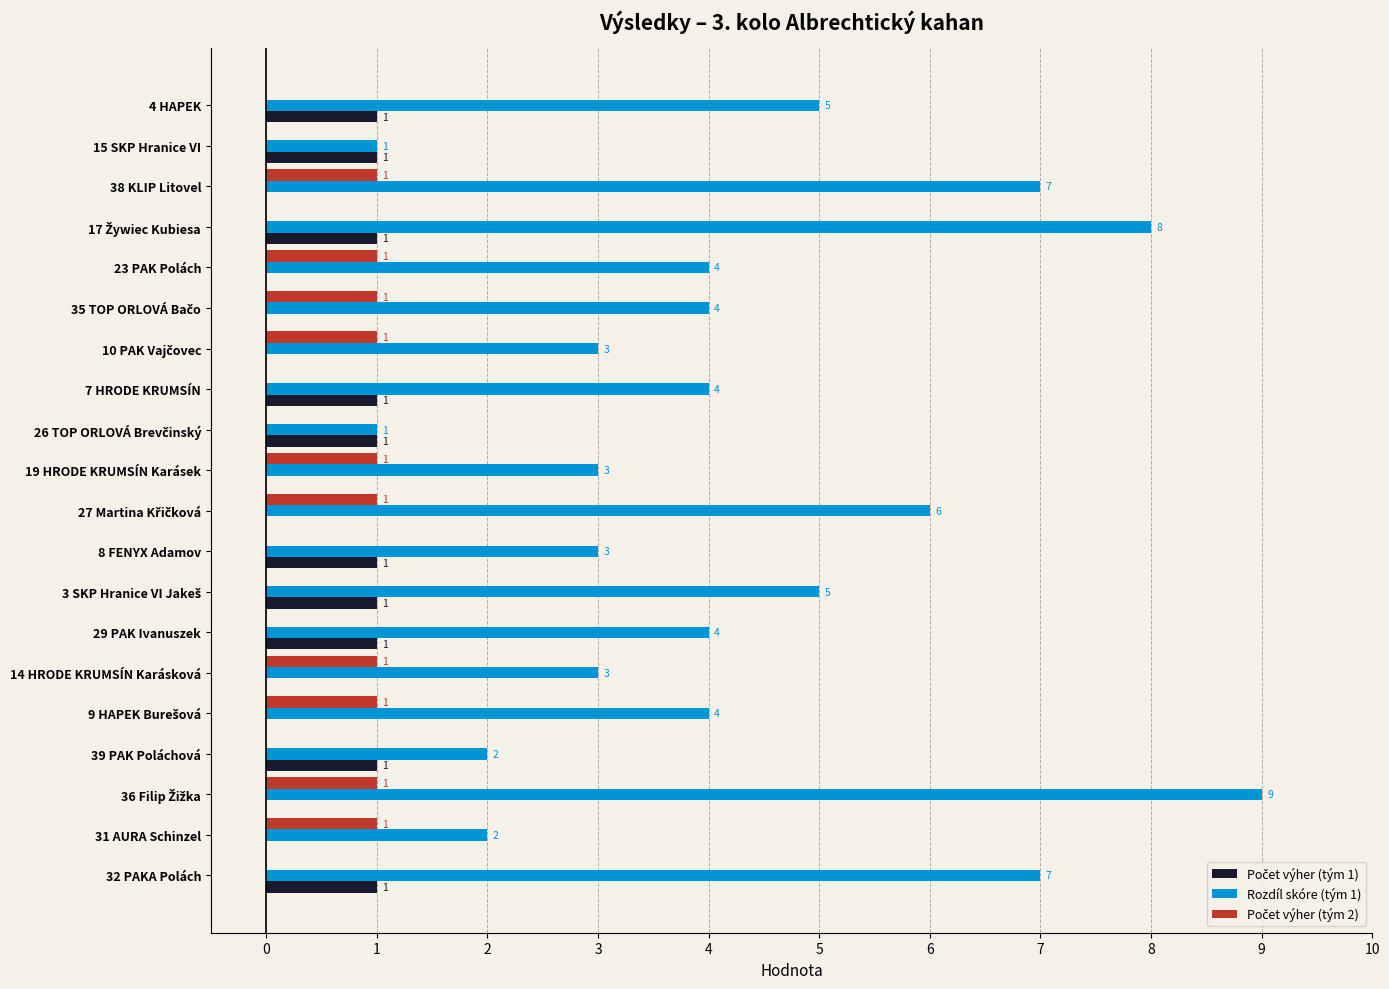

Which series changed the most between 8 FENYX Adamov and 39 PAK Poláchová?

Rozdíl skóre (tým 1)